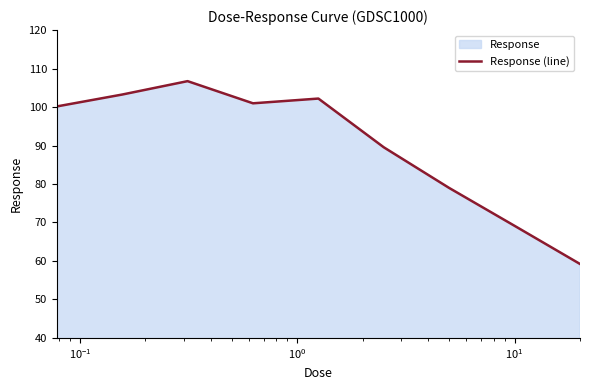

What is the maximum value shown in the chart?

106.7